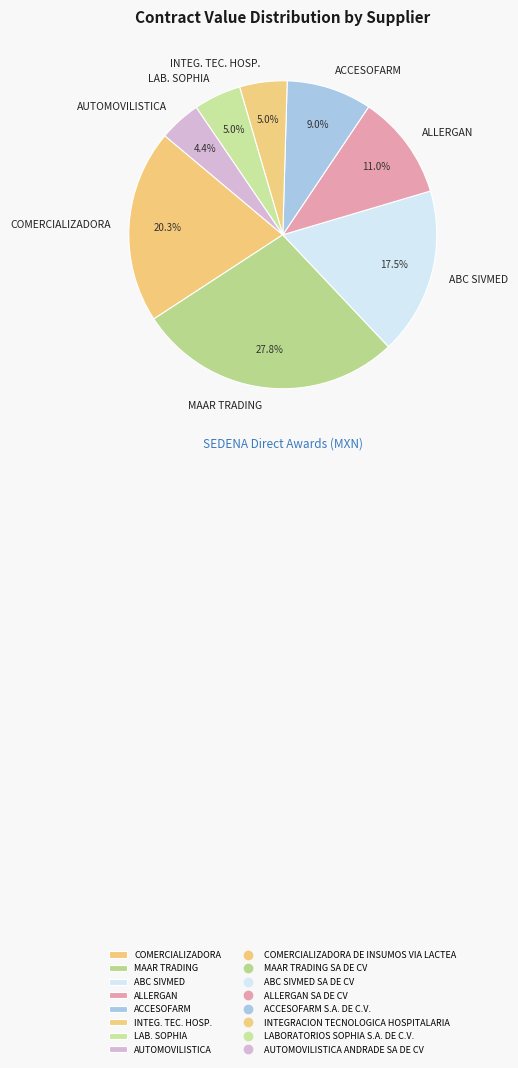

What is the largest slice in the pie chart?

MAAR TRADING